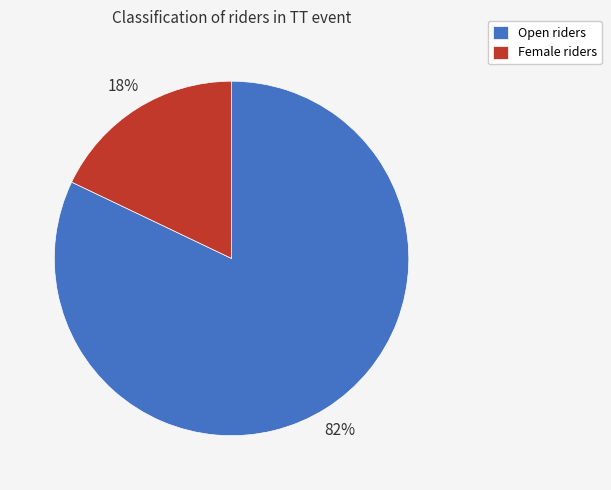

What percentage is the Open slice, to the nearest percent?

82%